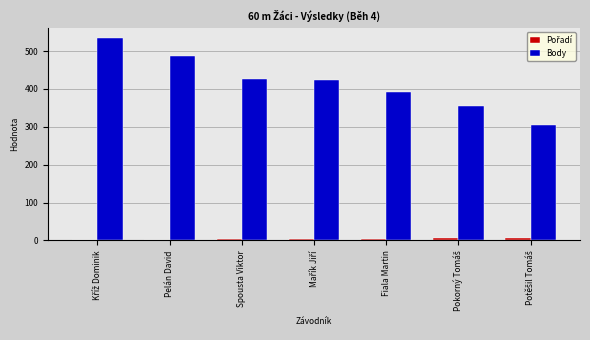

What is the greatest value displayed?

534